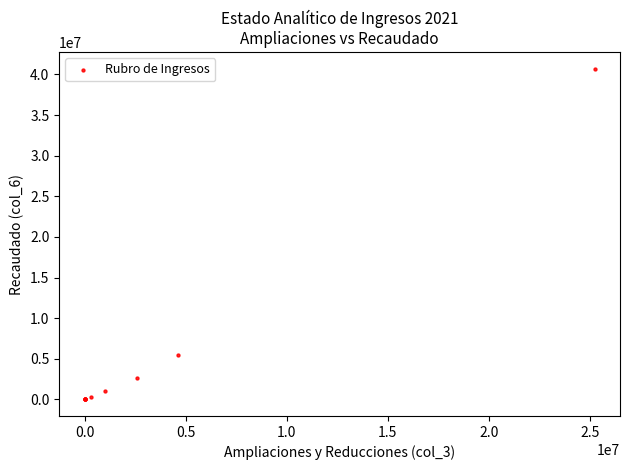

What Y value in the scatter plot is closest to 20346451?

5520958.6